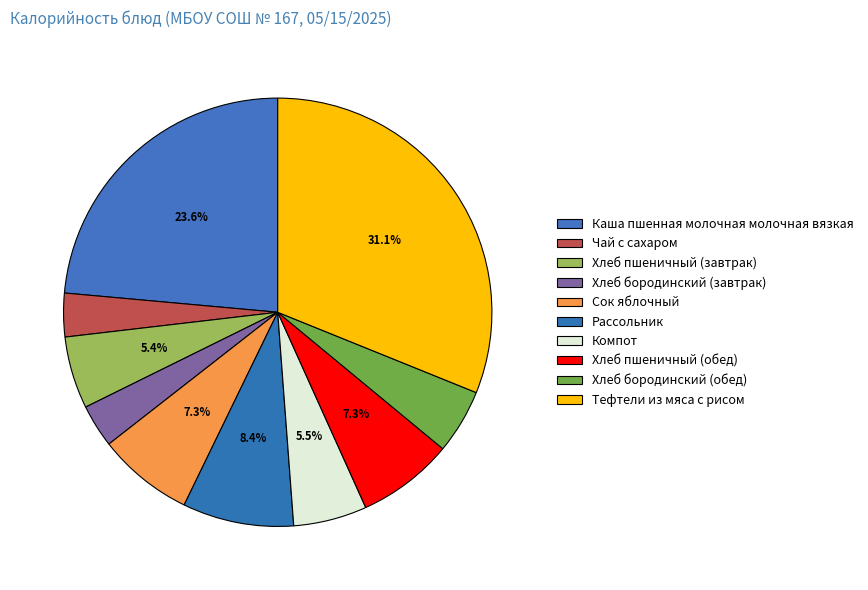

Count the number of slices in the pie.

10